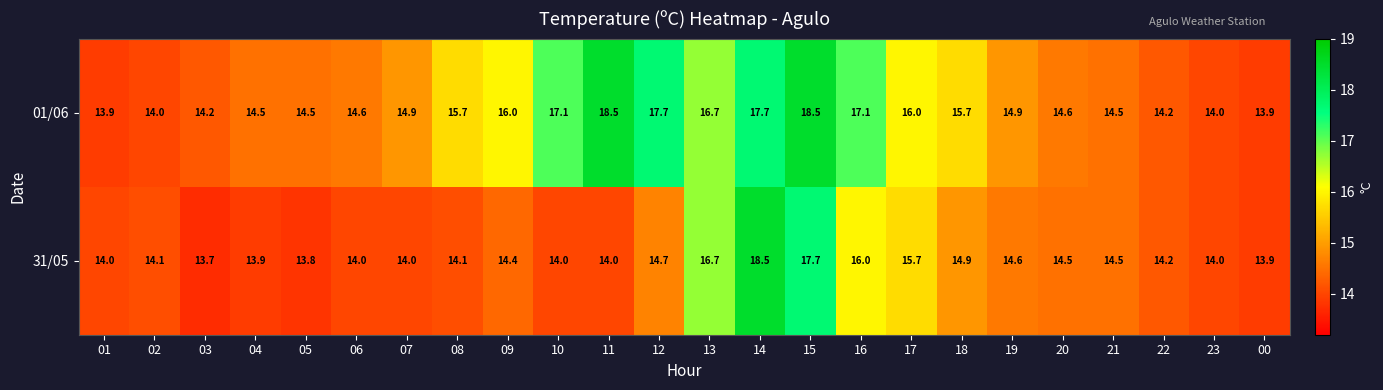

What is the sum of the 01/06 values at 00 and 22?

28.1